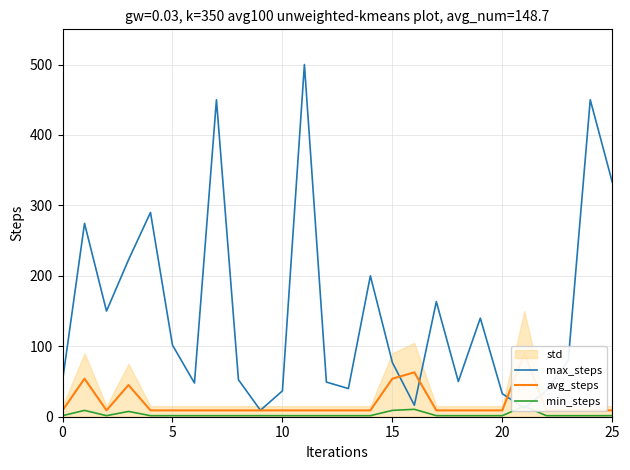

True or false: avg_steps and max_steps intersect in this chart.

True